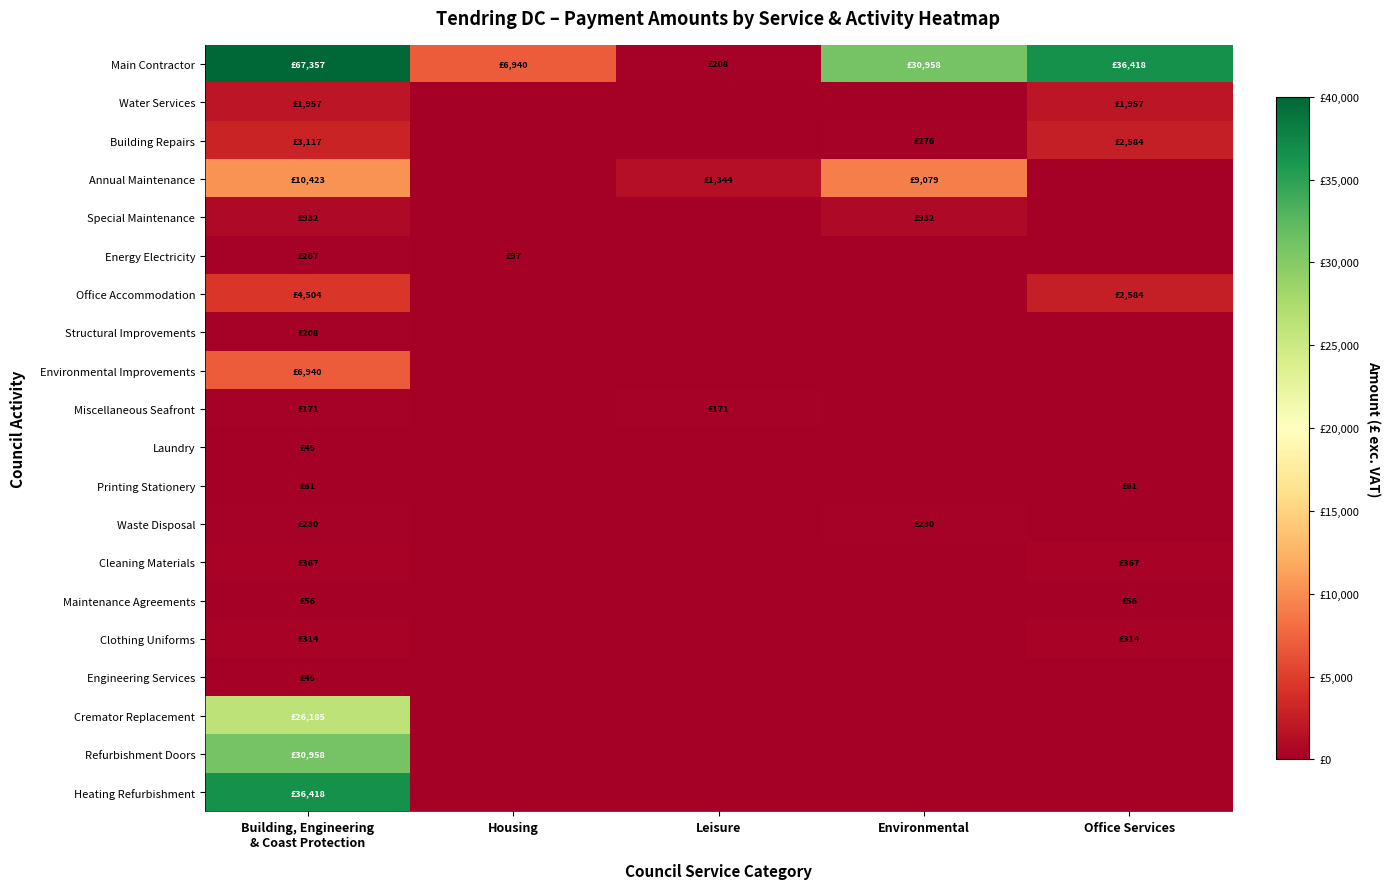

Rank the series at Office Services from highest to lowest value.

Main Contractor, Building Repairs, Office Accommodation, Water Services, Cleaning Materials, Clothing Uniforms, Printing Stationery, Maintenance Agreements, Annual Maintenance, Special Maintenance, Energy Electricity, Structural Improvements, Environmental Improvements, Miscellaneous Seafront, Laundry, Waste Disposal, Engineering Services, Cremator Replacement, Refurbishment Doors, Heating Refurbishment